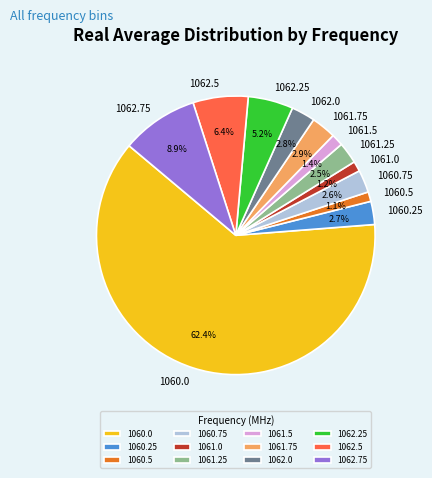

How many slices are in this pie chart?

12